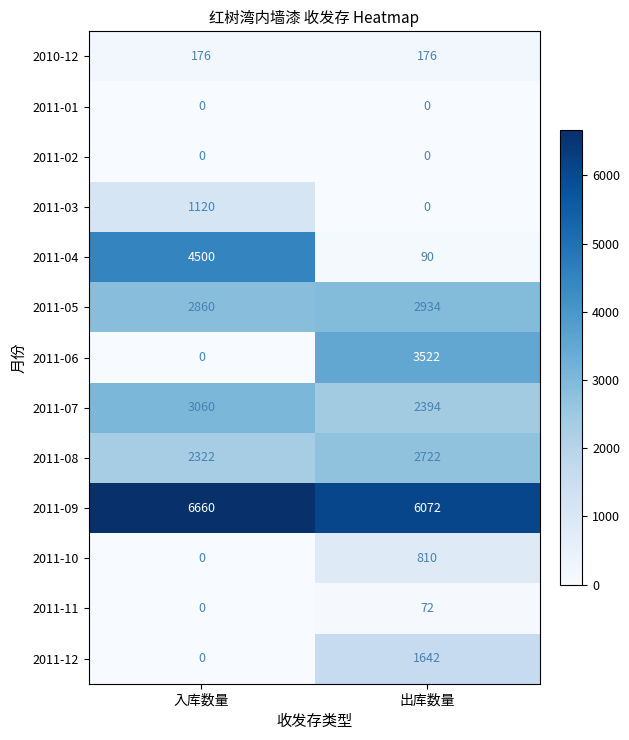

The value of 2011-12 at 入库数量 is 0. True or false?

True